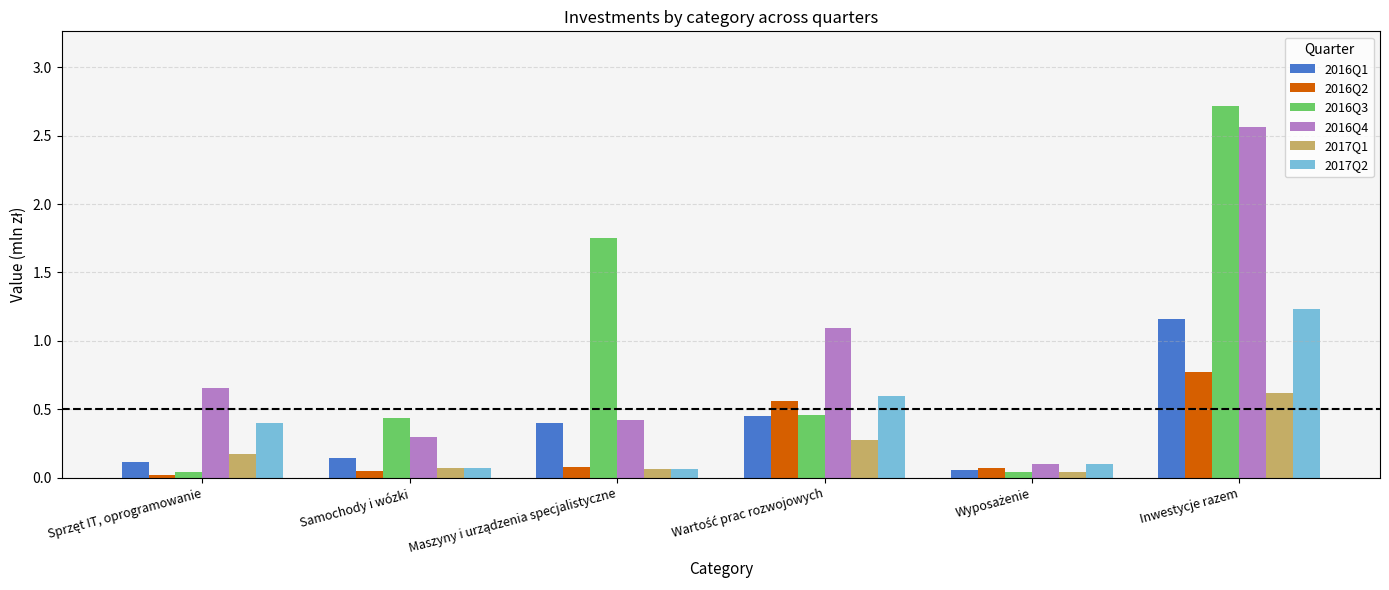

What is the average value of the 2016Q2 series?

0.3